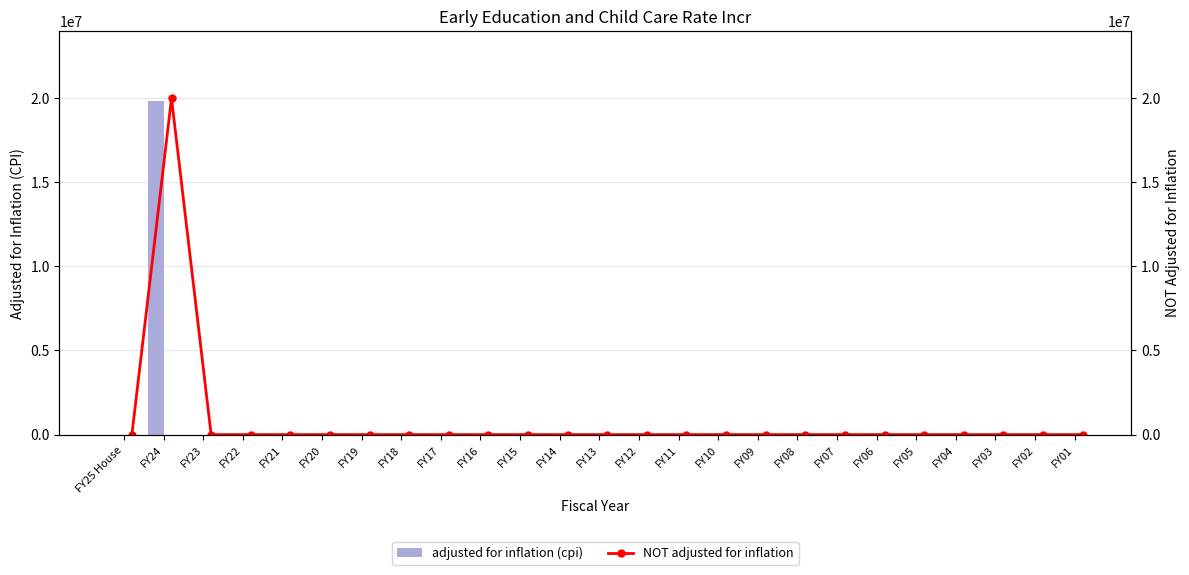

The NOT adjusted for inflation series shows 0 at FY18. True or false?

True